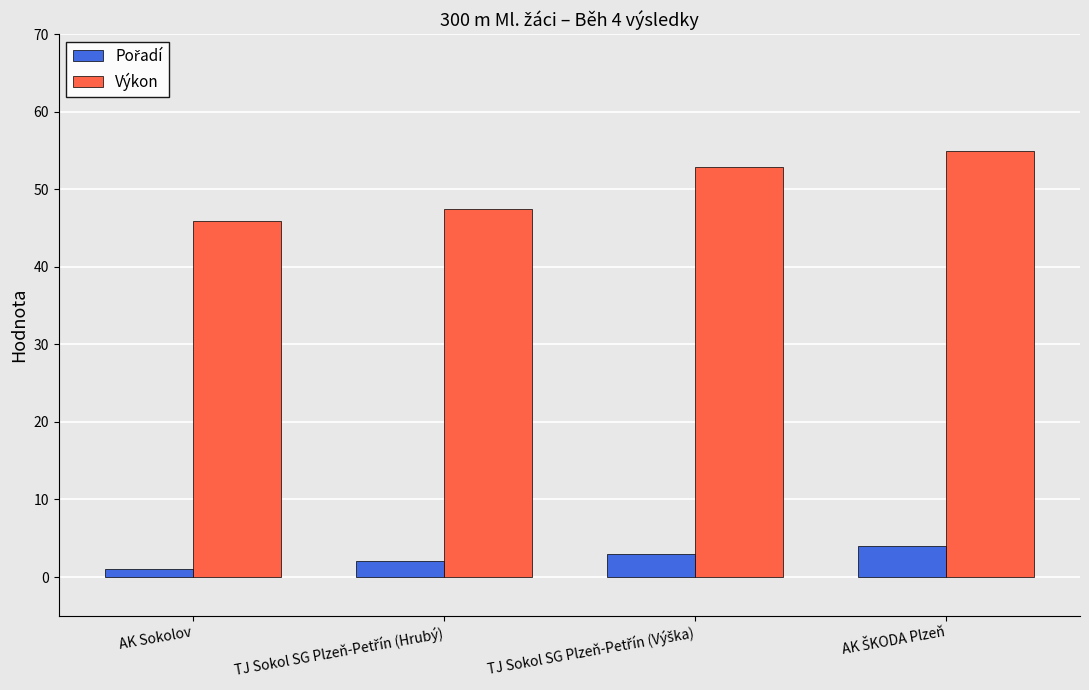

At how many categories does at least one series exceed 20?

4